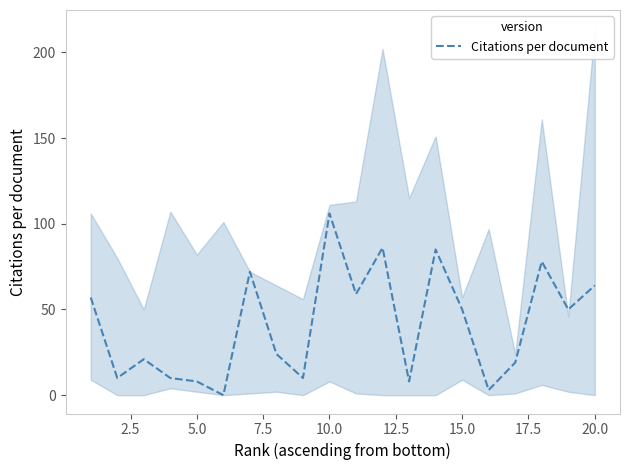

How many interior local valleys (lower than both neighbors) does the data have?

7